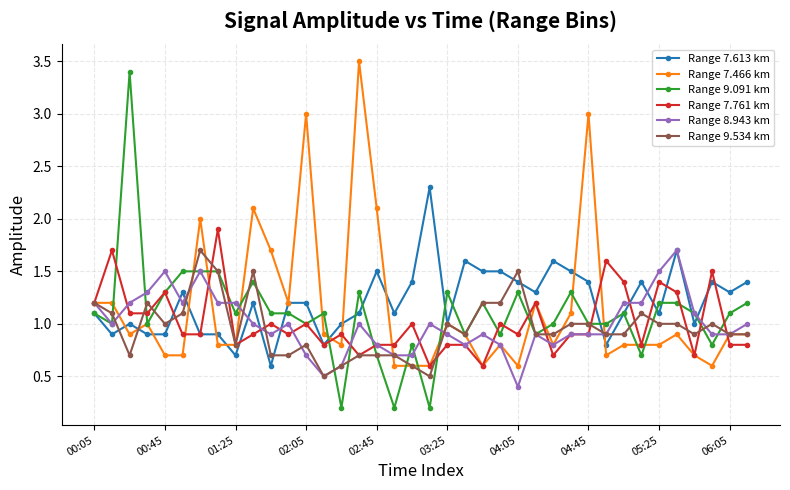

Which series has the widest spread of values?

Range 9.091 km